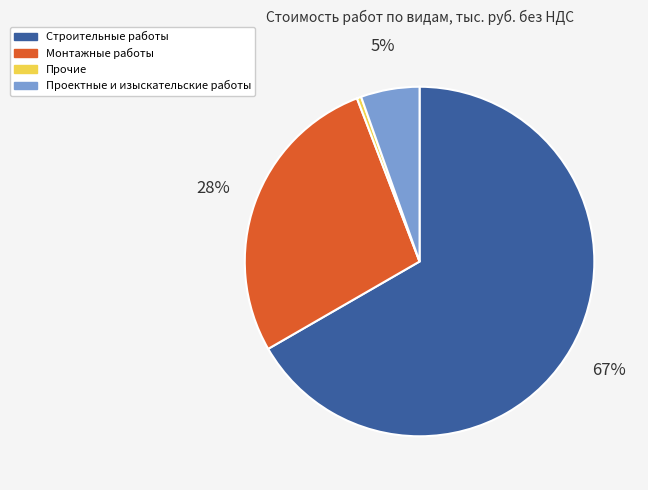

Is it true that Прочие is 9% of the pie?

False